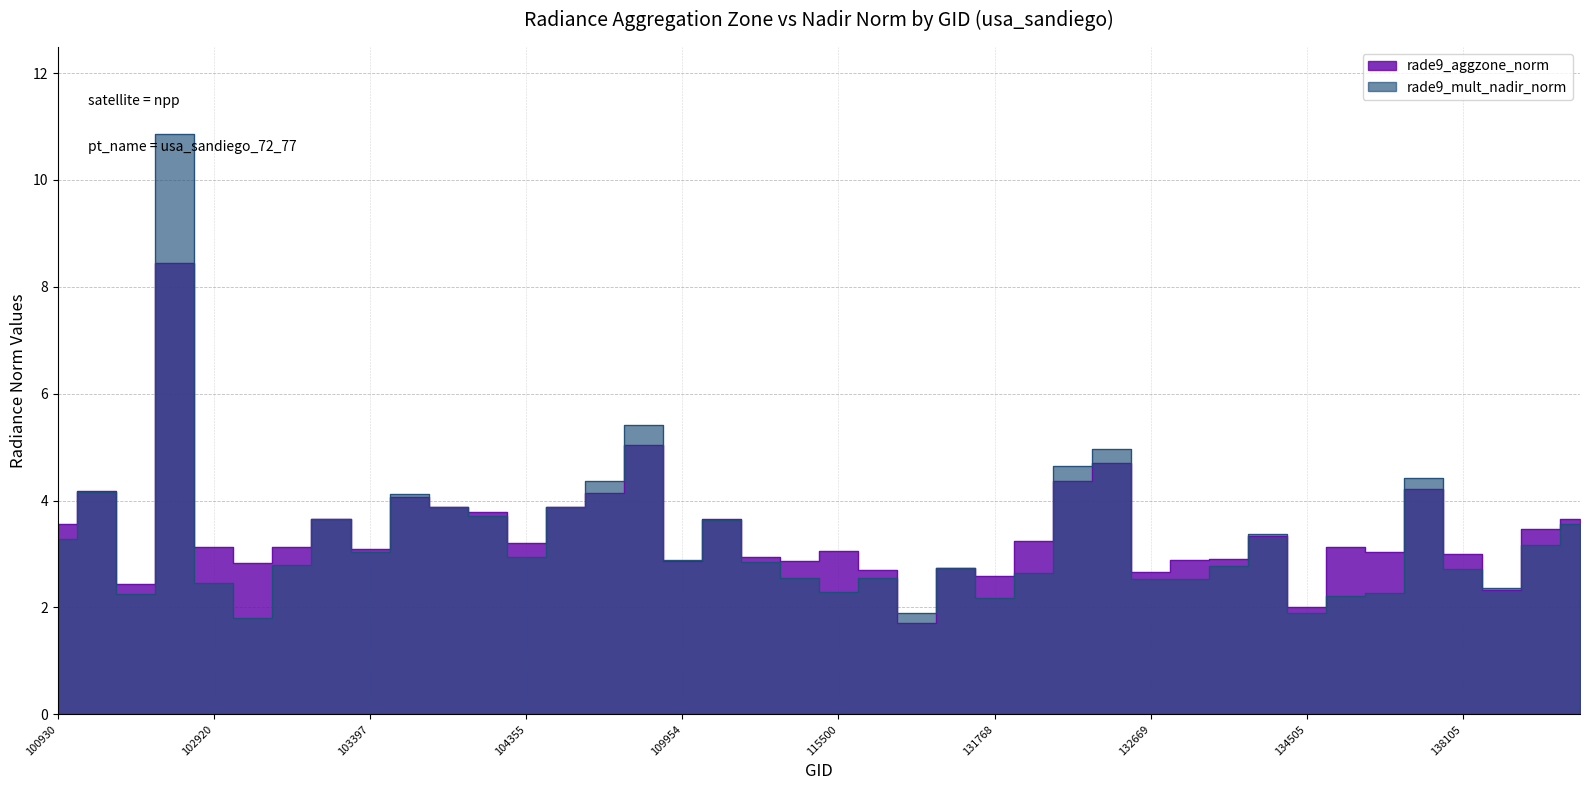

How many data points in rade9_aggzone_norm are above 3?

25